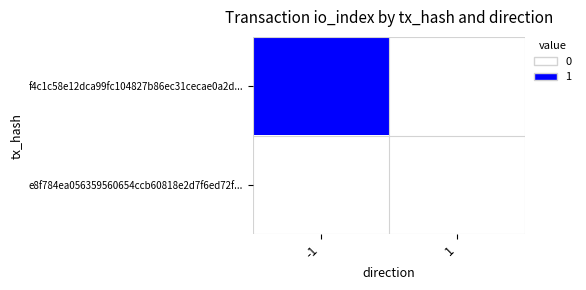

Rank the series by their average value, from lowest to highest.

e8f784ea056359560654ccb60818e2d7f6ed72f..., f4c1c58e12dca99fc104827b86ec31cecae0a2d...